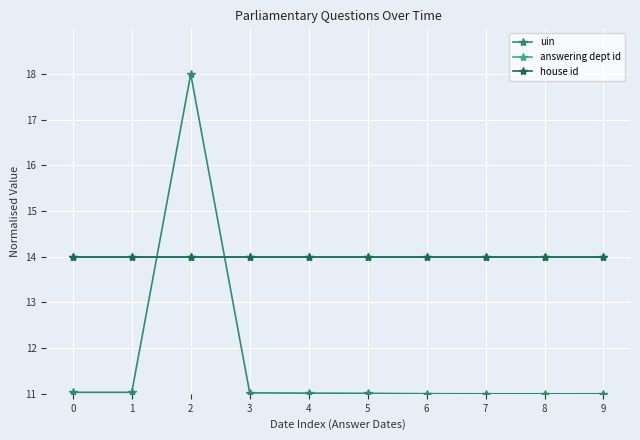

What is the approximate value of uin at 3?

11.0